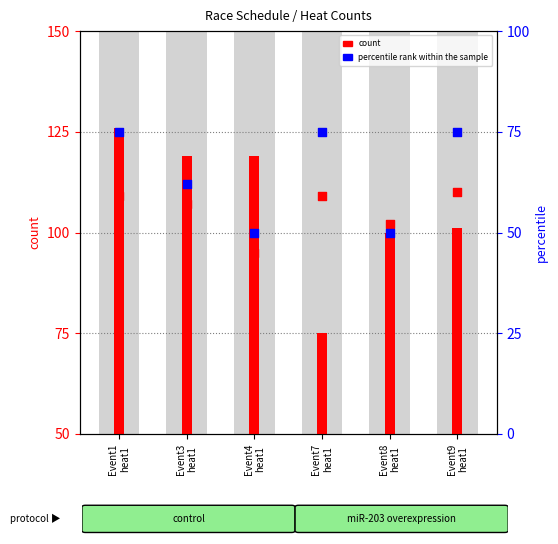

At how many categories does at least one series exceed 34?

6